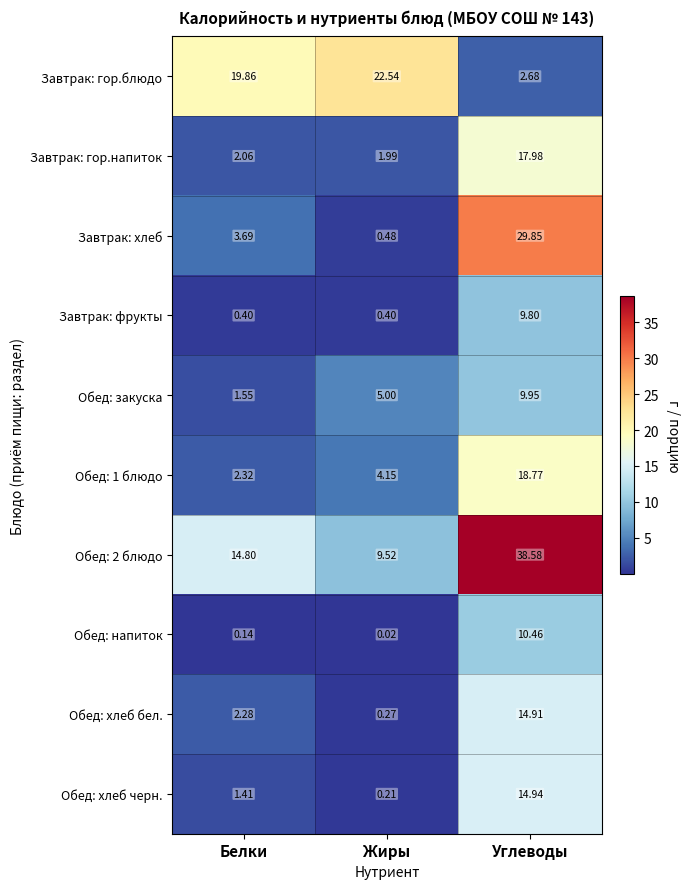

Count the number of data series in this chart.

10